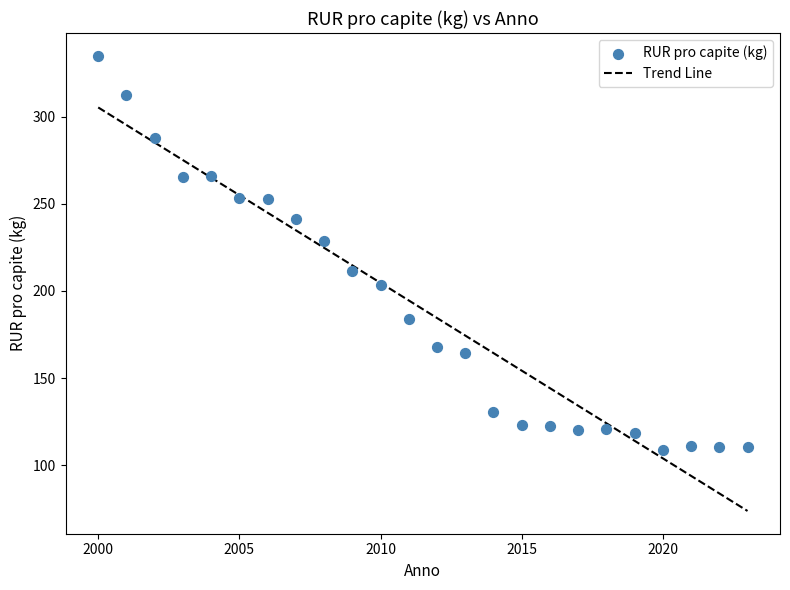

What is the range of Y values (max minus min)?

226.0